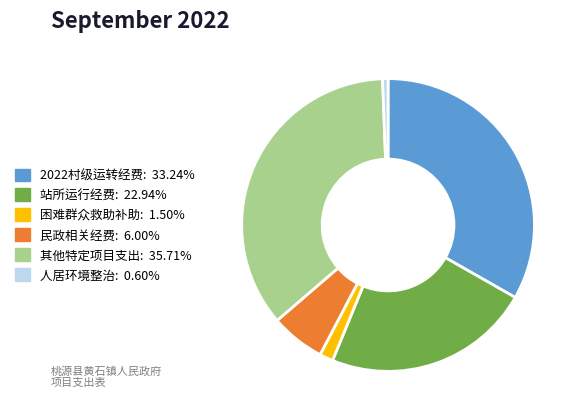

Rank the categories by value from lowest to highest.

人居环境整治, 困难群众救助补助, 民政相关经费, 站所运行经费, 2022村级运转经费, 其他特定项目支出